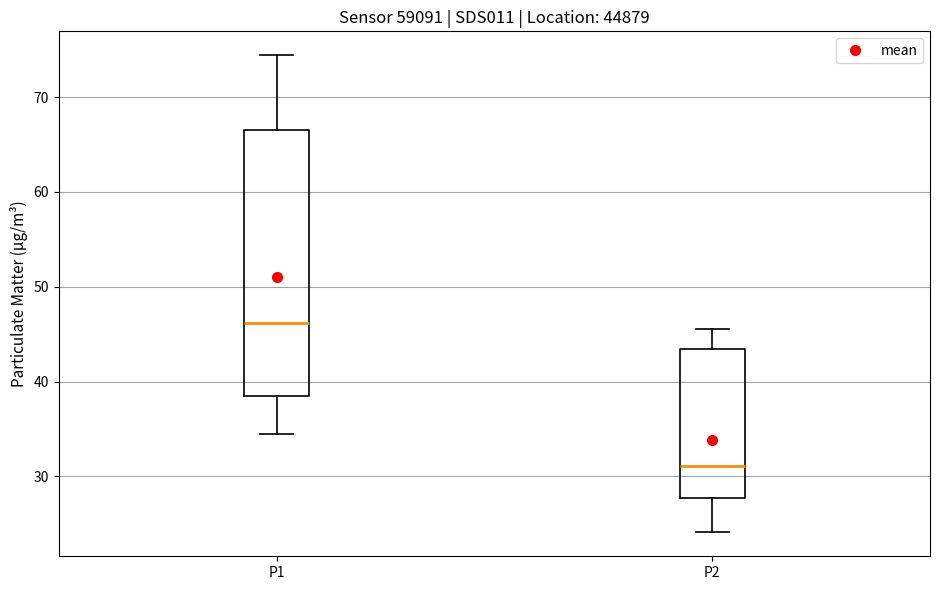

Reading left to right, read every box against the y-axis: the position of its median line, the range the box covers, and the ends of its whiskers. The values are not printed on the chart, so give them approximately, as read against the axis.

P1: median 46, box 38 to 67, whiskers 34 to 74
P2: median 31, box 28 to 43, whiskers 24 to 46